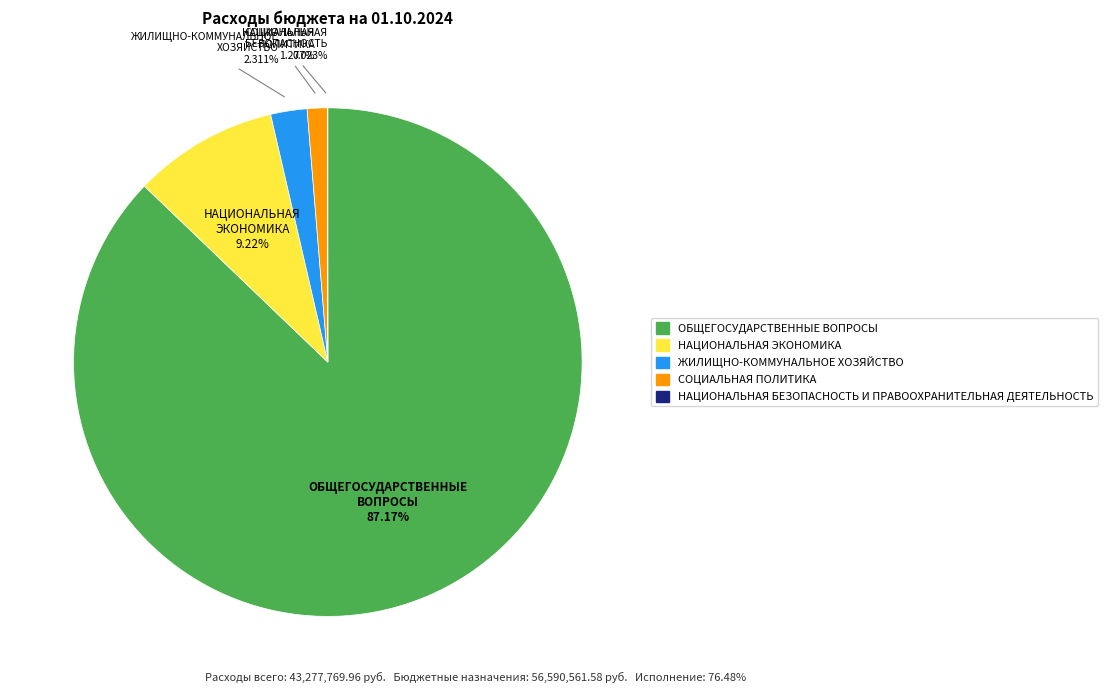

Which slice is the largest?

ОБЩЕГОСУДАРСТВЕННЫЕ ВОПРОСЫ